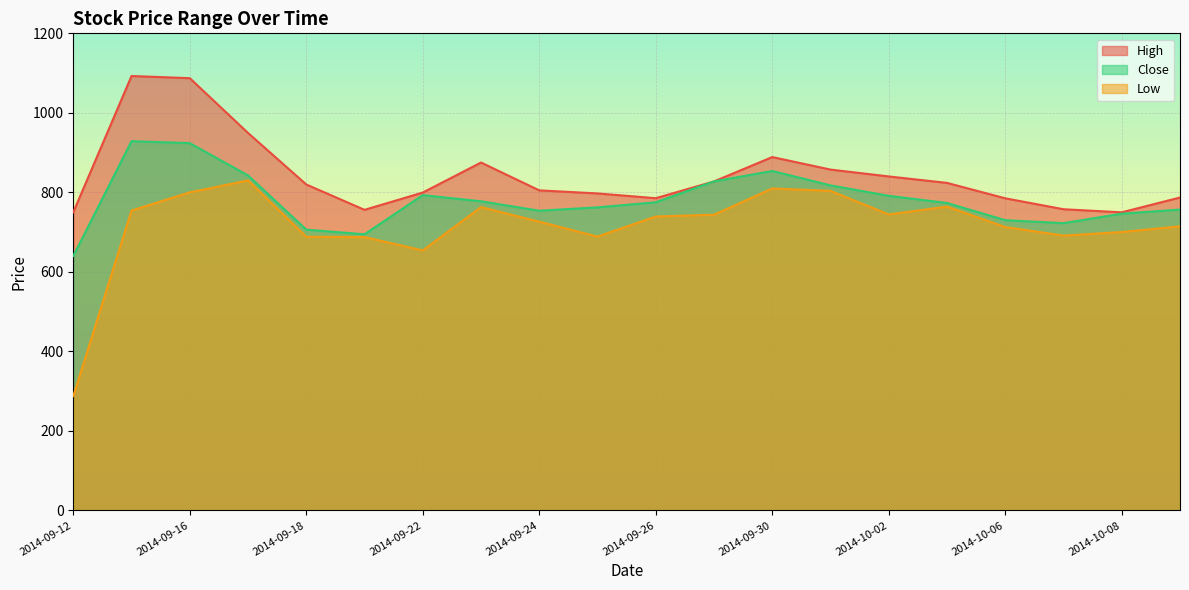

At which category does Low reach its first local peak?

2014-09-17